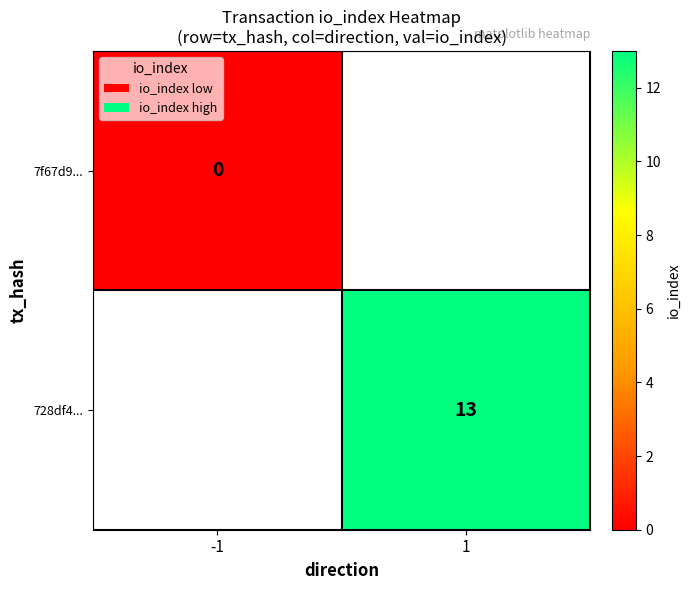

The value of 728df4... at 1 is 13. True or false?

True